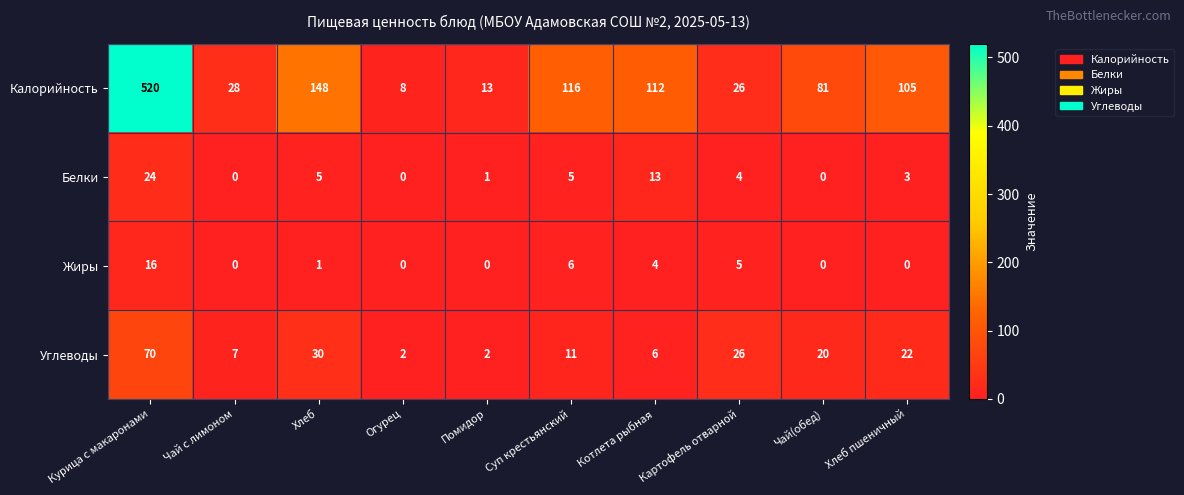

At which category does the chart reach its peak across all series?

Курица с макаронами